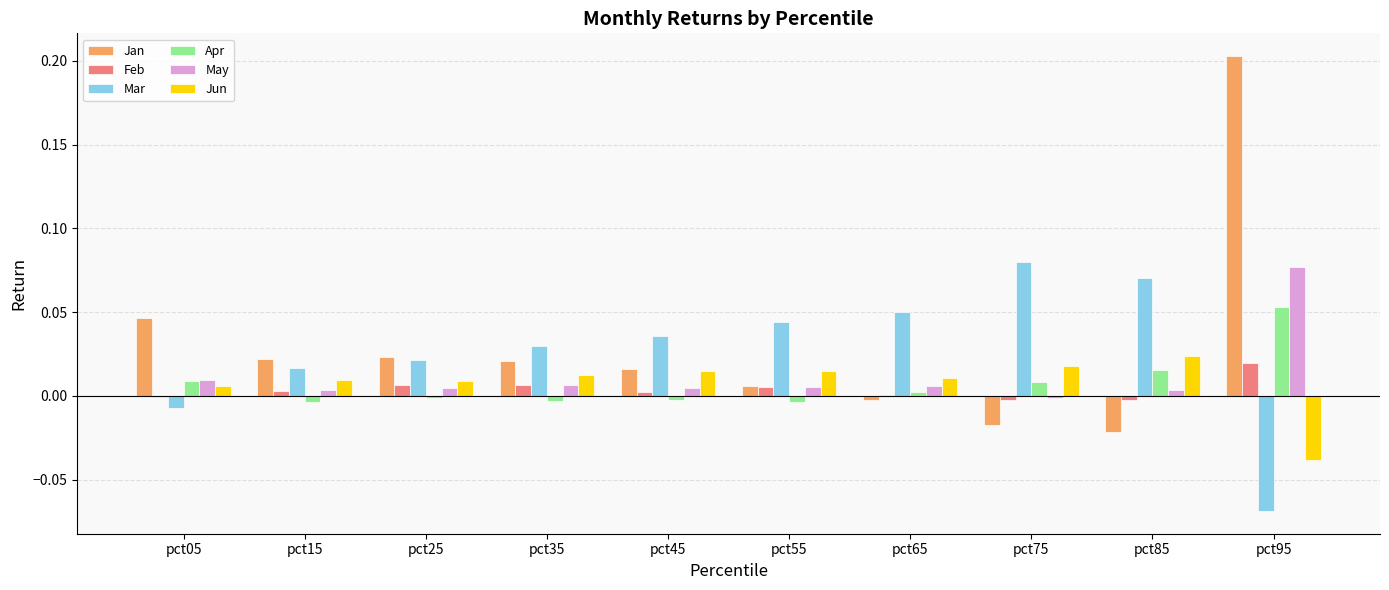

Does the chart contain stacked bars?

No